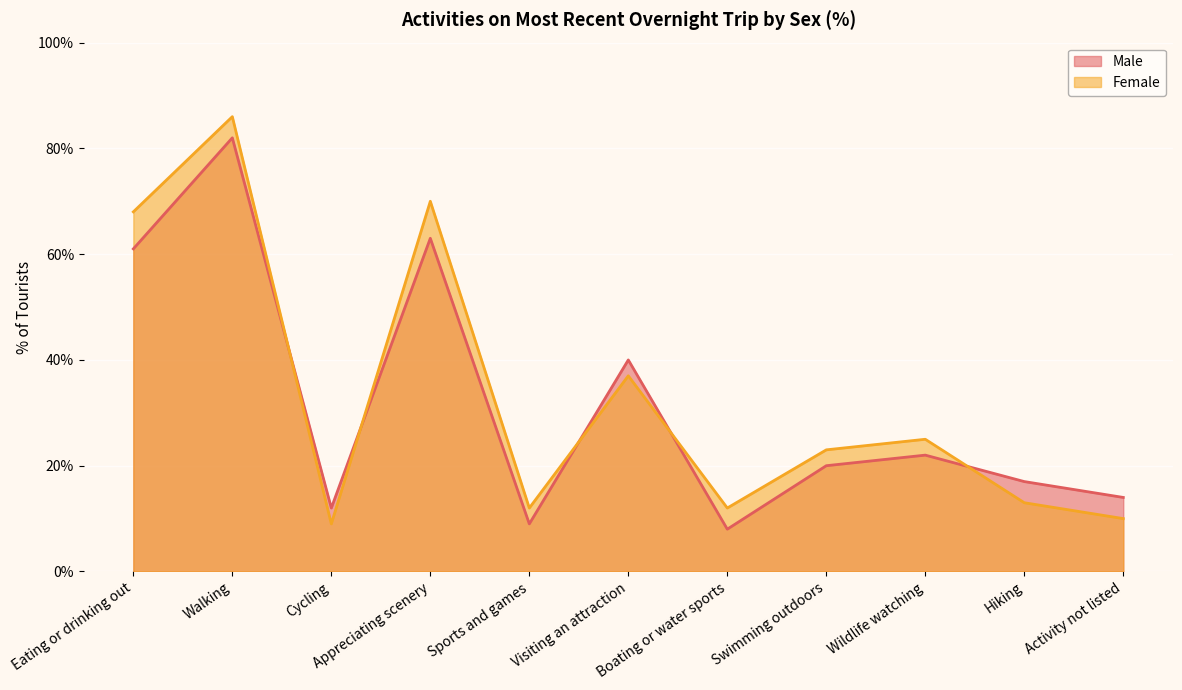

How many times do Male and Female cross each other?

5